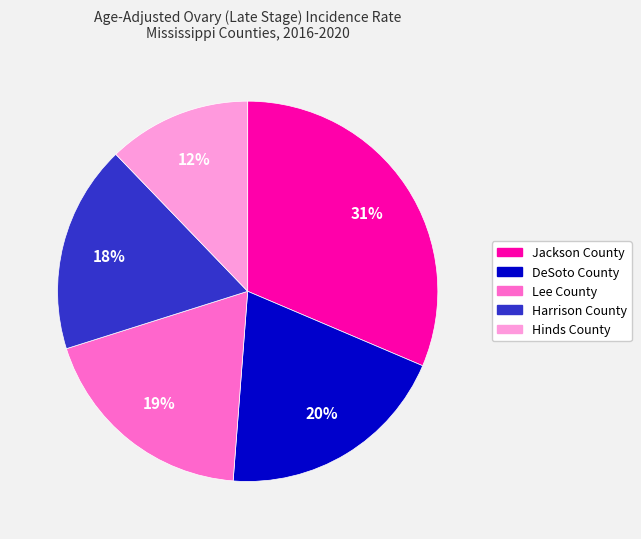

How many segments does this pie chart have?

5